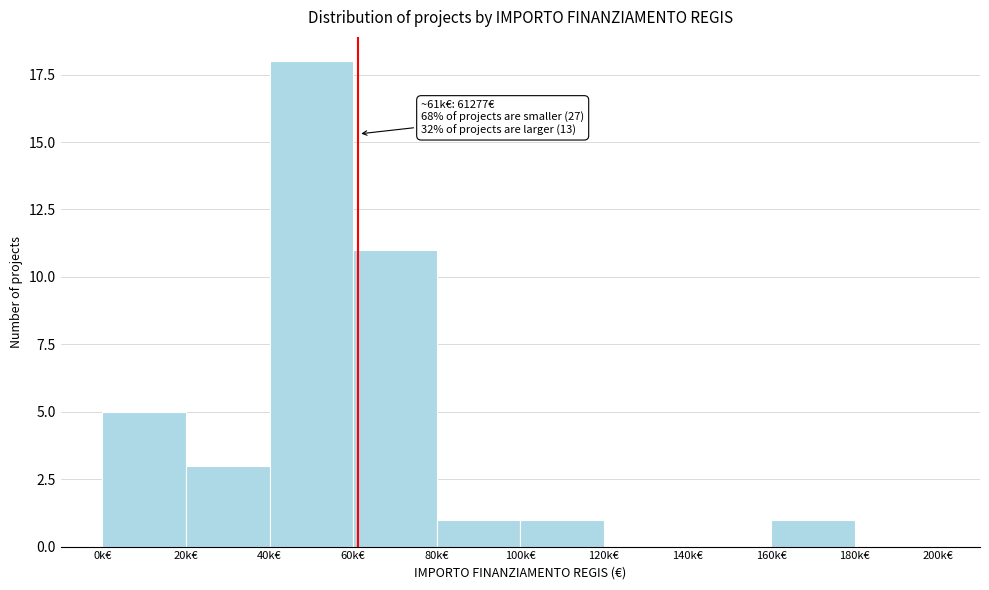

Reading left to right, what are all the values shown in this chart?

0k€=5	20k€=3	40k€=18	60k€=11	80k€=1	100k€=1	120k€=0	140k€=0	160k€=1	180k€=0